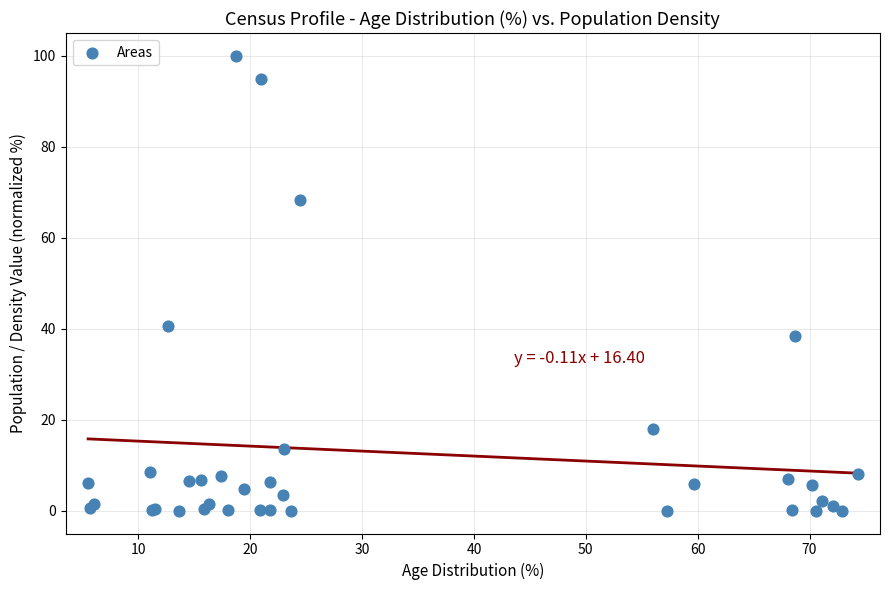

What Y value in the scatter plot is closest to 50?

40.6